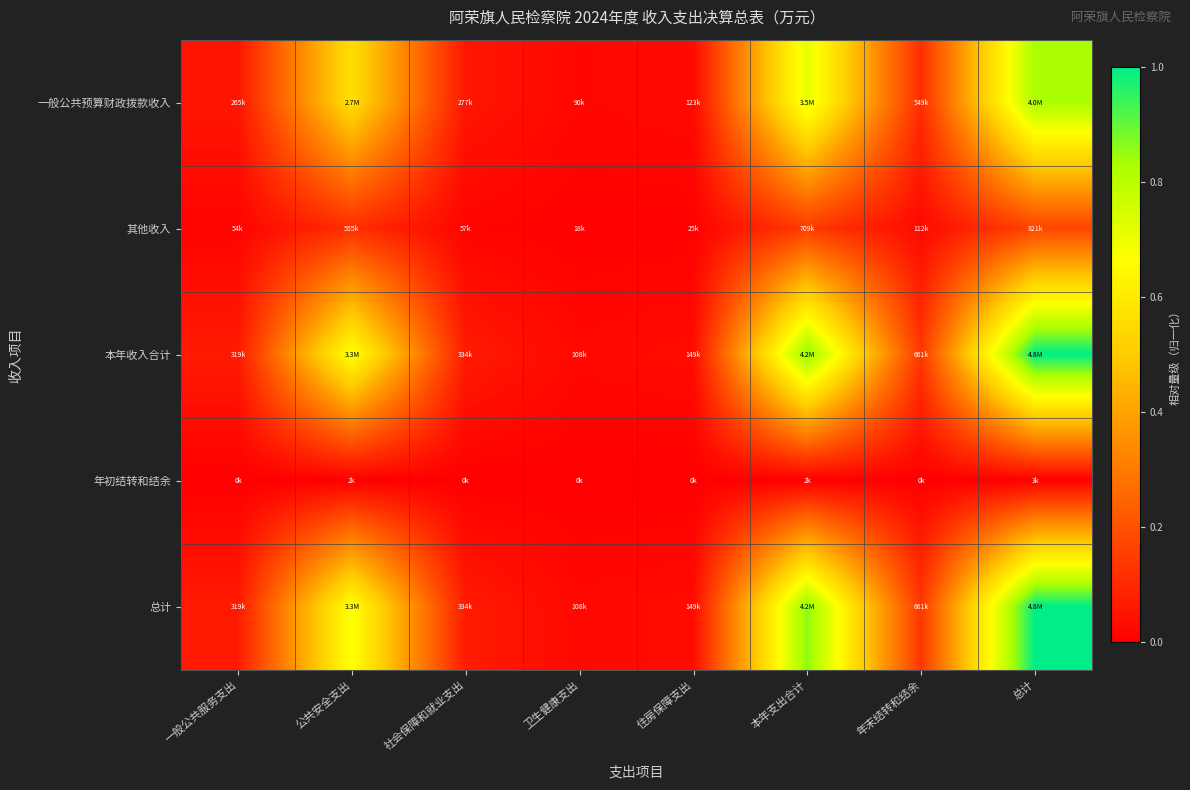

Reading left to right, what are all the values shown in this chart?

一般公共预算财政拨款收入: 一般公共服务支出=0.1	公共安全支出=0.6	社会保障和就业支出=0.1	卫生健康支出=0.0	住房保障支出=0.0	本年支出合计=0.7	年末结转和结余=0.1	总计=0.8
其他收入: 一般公共服务支出=0.0	公共安全支出=0.1	社会保障和就业支出=0.0	卫生健康支出=0.0	住房保障支出=0.0	本年支出合计=0.1	年末结转和结余=0.0	总计=0.2
本年收入合计: 一般公共服务支出=0.1	公共安全支出=0.7	社会保障和就业支出=0.1	卫生健康支出=0.0	住房保障支出=0.0	本年支出合计=0.9	年末结转和结余=0.1	总计=1.0
年初结转和结余: 一般公共服务支出=0.0	公共安全支出=0.0	社会保障和就业支出=0.0	卫生健康支出=0.0	住房保障支出=0.0	本年支出合计=0.0	年末结转和结余=0.0	总计=0.0
总计: 一般公共服务支出=0.1	公共安全支出=0.7	社会保障和就业支出=0.1	卫生健康支出=0.0	住房保障支出=0.0	本年支出合计=0.9	年末结转和结余=0.1	总计=1.0